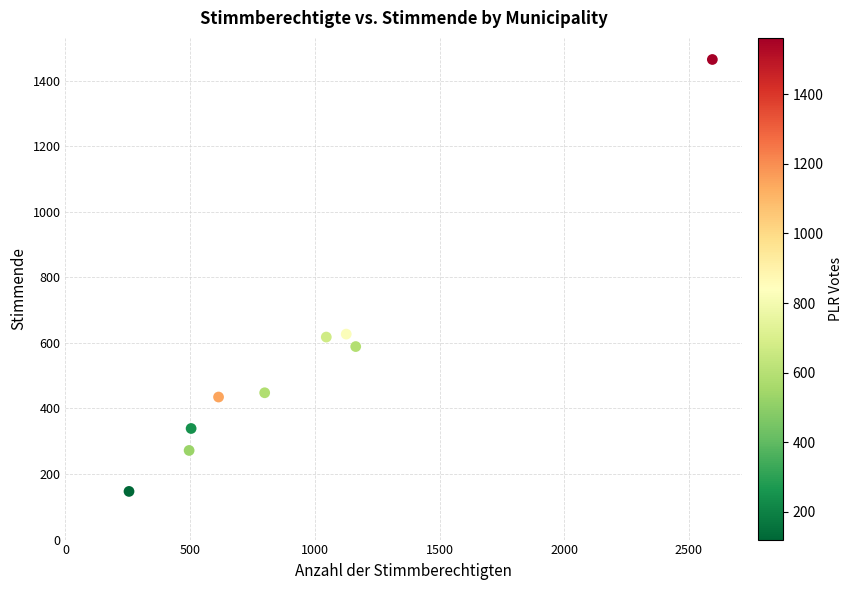

What is the range of X values (max minus min)?

2339